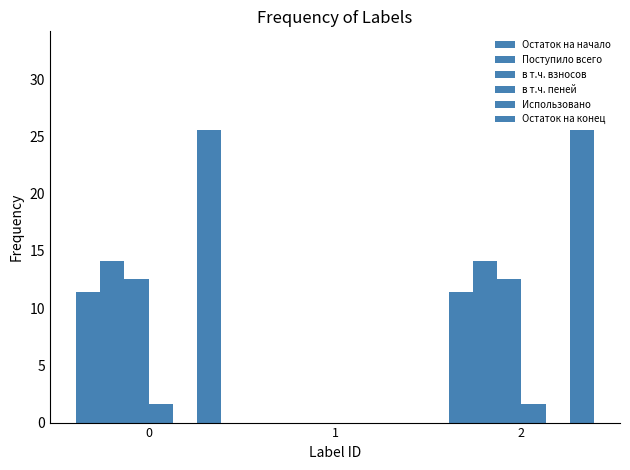

List the series in order of their peak value, highest first.

Остаток на конец, Поступило всего, в т.ч. взносов, Остаток на начало, в т.ч. пеней, Использовано